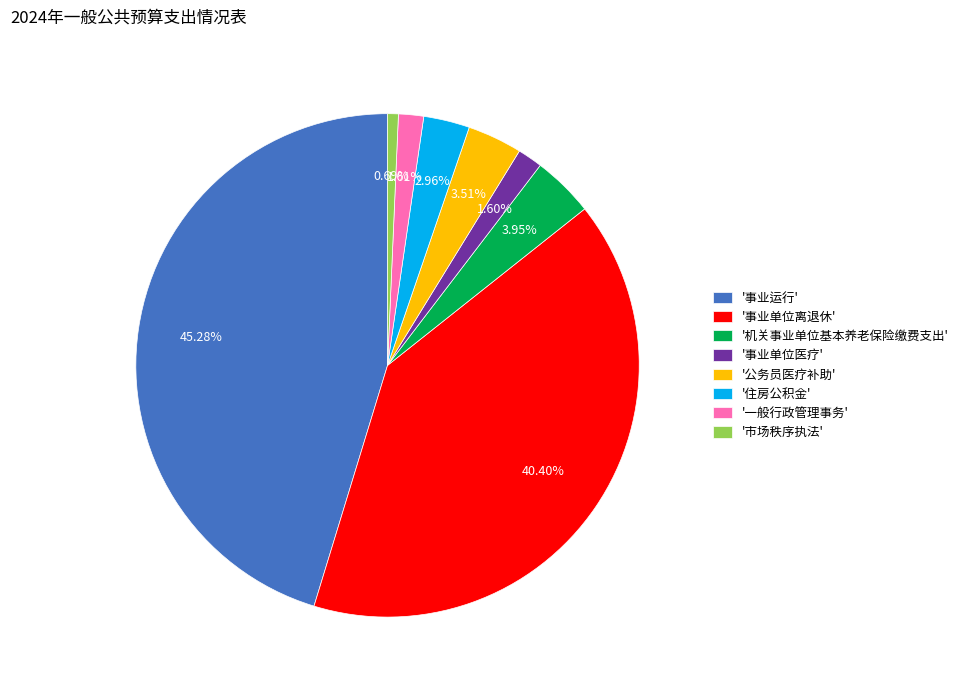

Combined, do '事业运行' and '公务员医疗补助' account for over 50%?

No